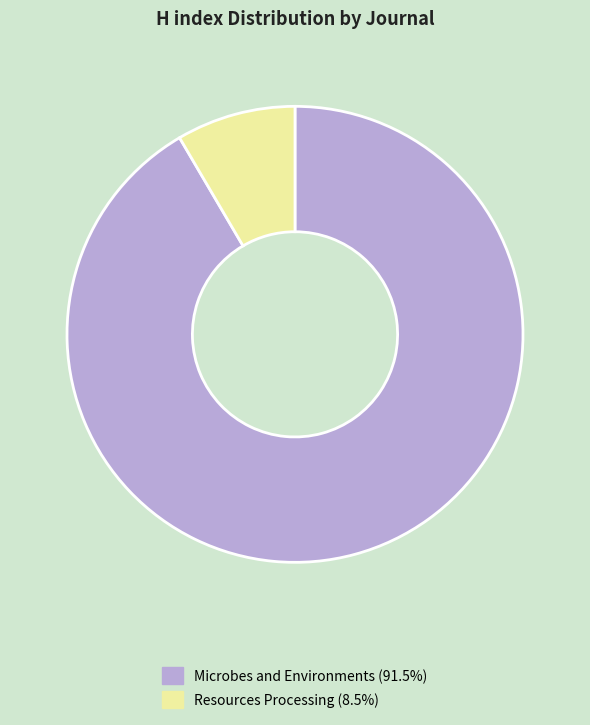

Rank the categories by value from lowest to highest.

Resources Processing, Microbes and Environments